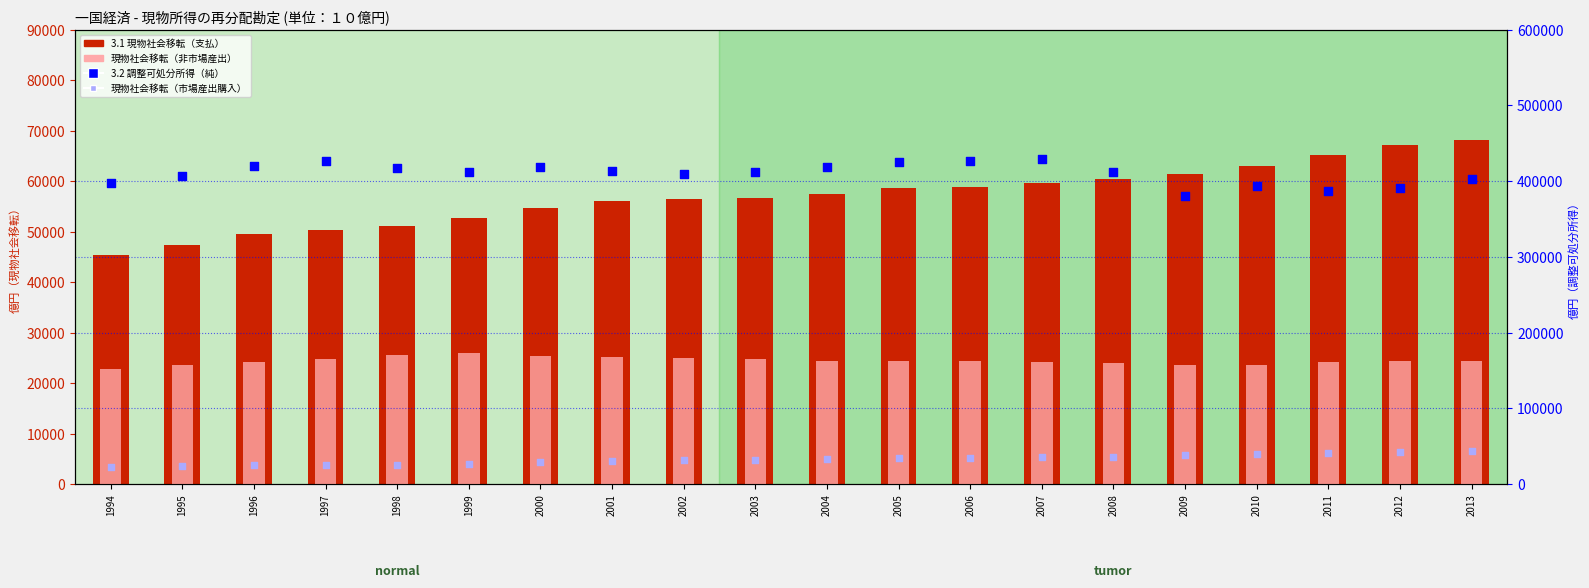

Which series has the widest spread of Y values?

3.2 調整可処分所得（純）